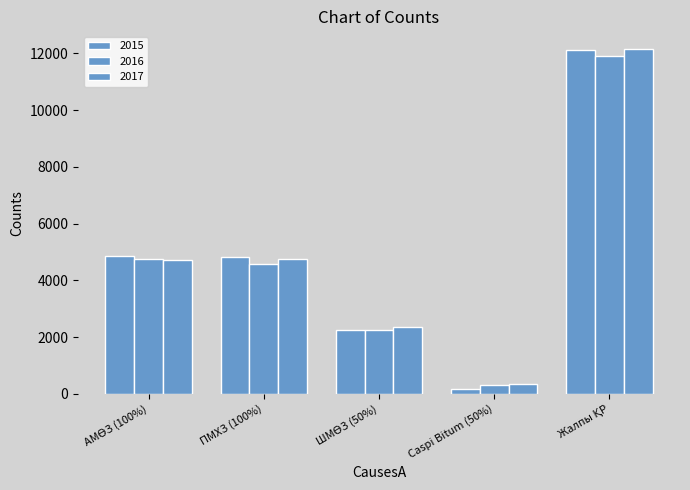

How many bars are there in each group?

3